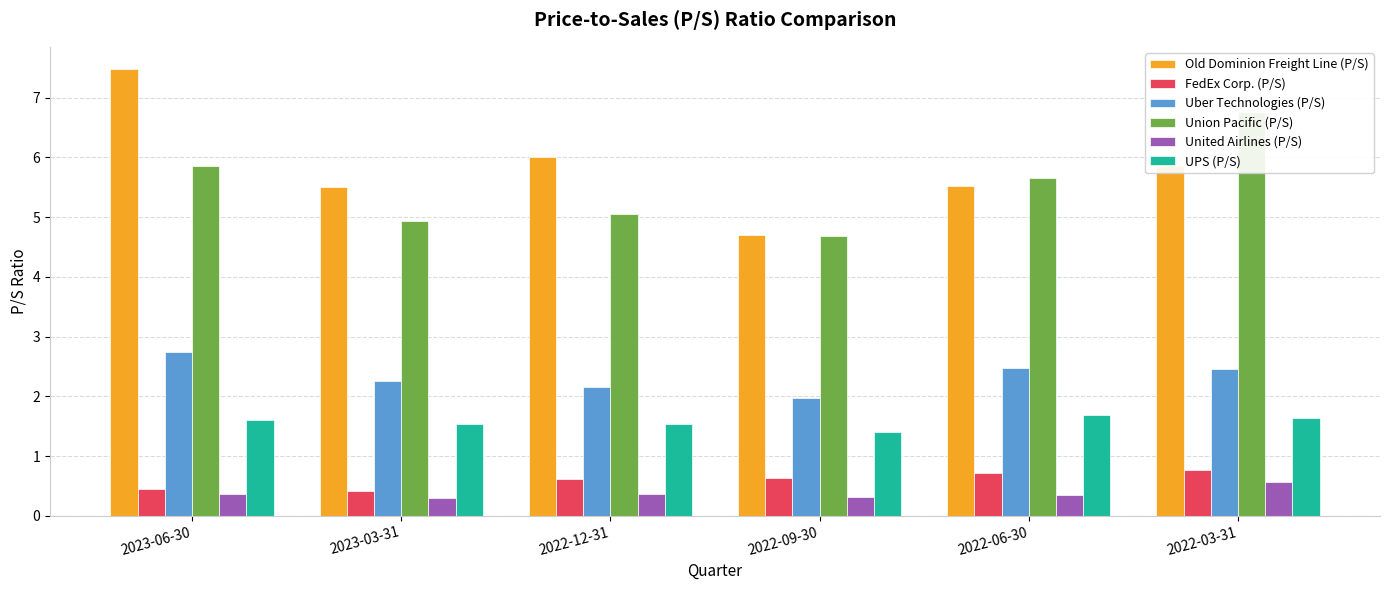

What is the total value across all series at 2023-06-30?

18.5